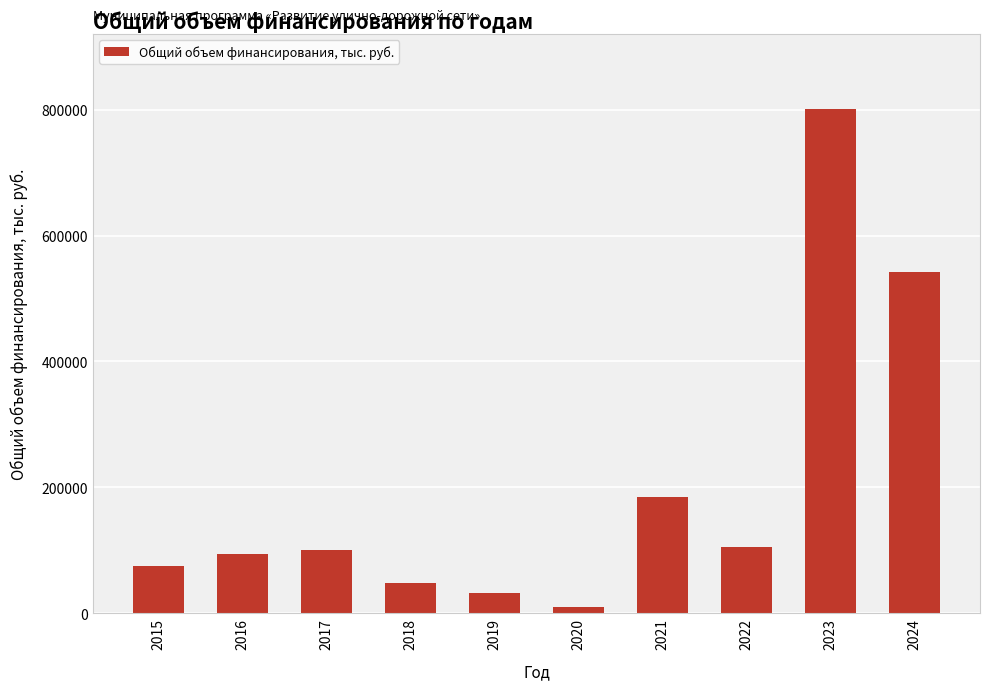

Reading right to left, what are all the values shown in this chart?

2024=541493.9	2023=800516.1	2022=105722.6	2021=185291.8	2020=9470.2	2019=32432.4	2018=48438.3	2017=101049.3	2016=94430.5	2015=74569.1